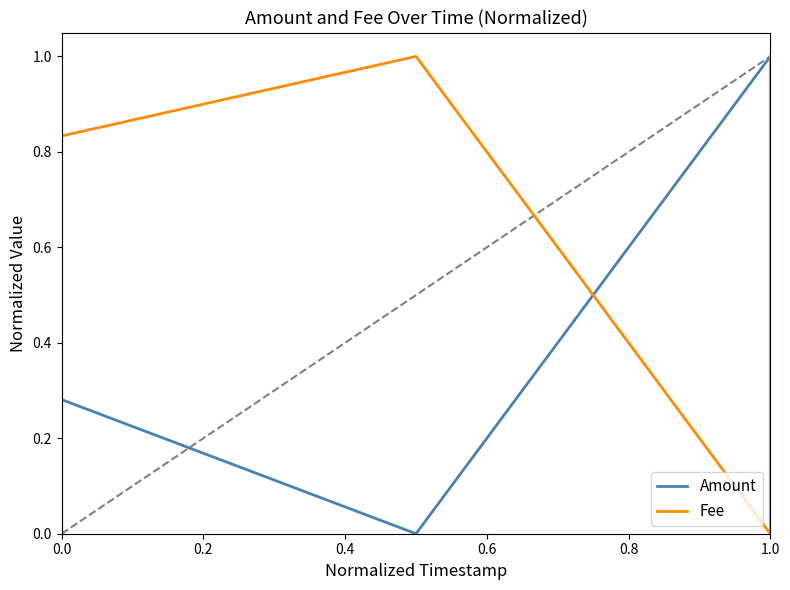

What is the value of the Amount point at the 5th from the left?

1.0